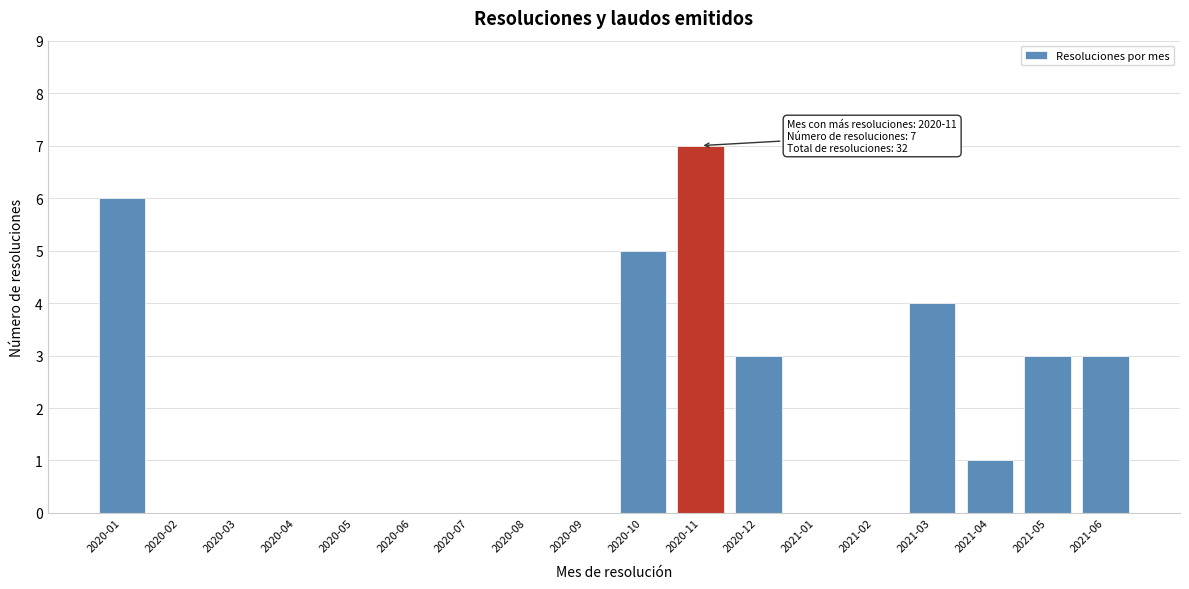

Reading right to left, transcribe all the data shown in this chart.

2021-06=3	2021-05=3	2021-04=1	2021-03=4	2021-02=0	2021-01=0	2020-12=3	2020-11=7	2020-10=5	2020-09=0	2020-08=0	2020-07=0	2020-06=0	2020-05=0	2020-04=0	2020-03=0	2020-02=0	2020-01=6